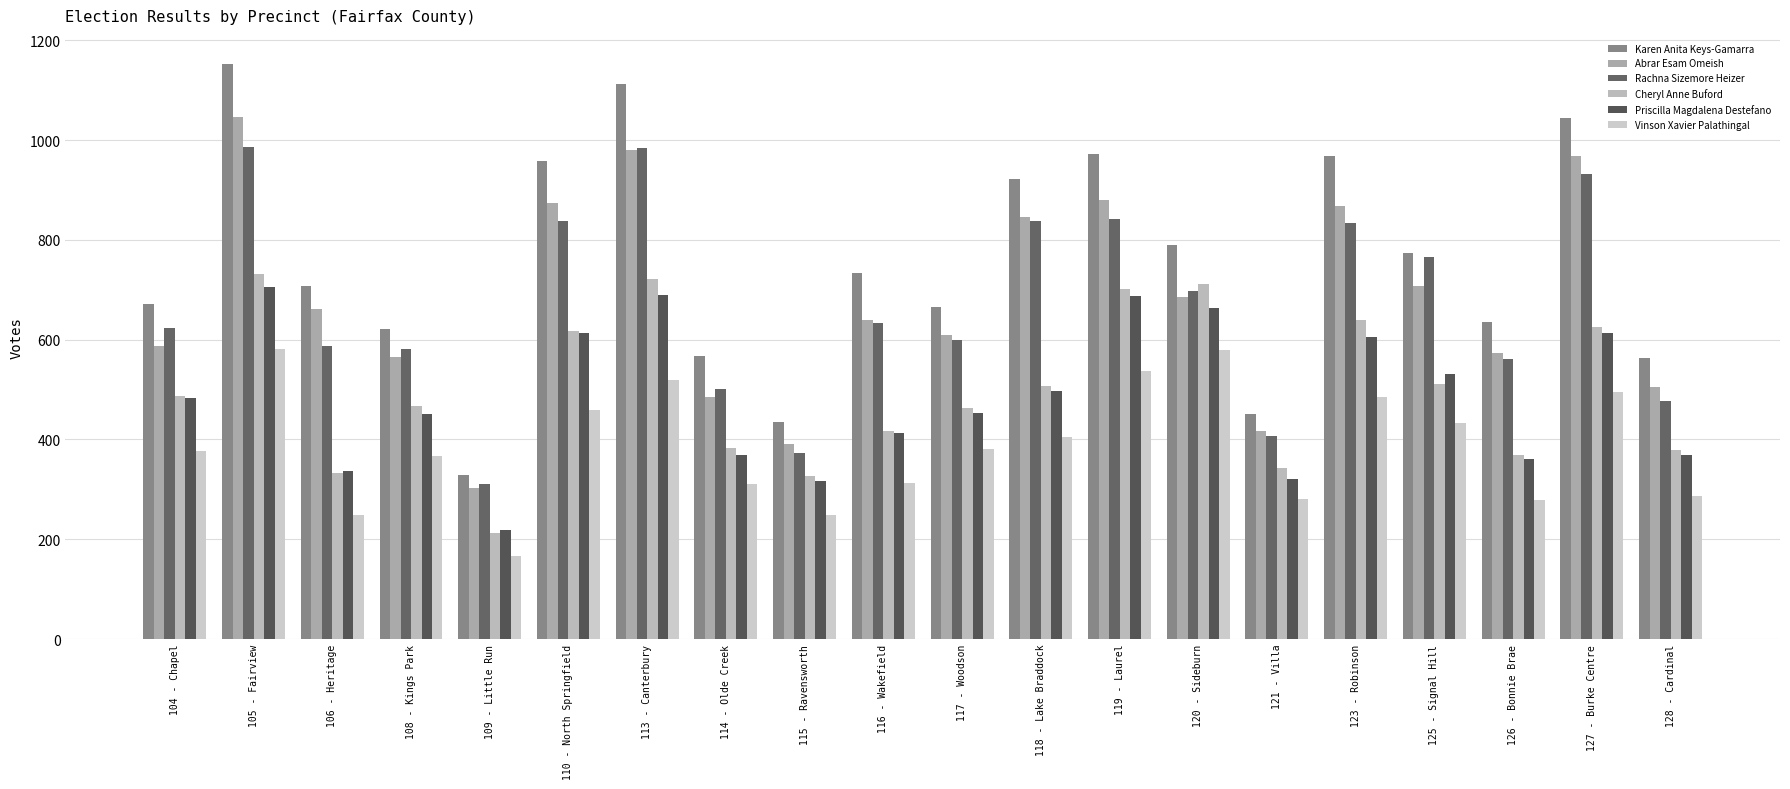

Reading left to right, transcribe all the data shown in this chart.

Karen Anita Keys-Gamarra: 104 - Chapel=671	105 - Fairview=1153	106 - Heritage=707	108 - Kings Park=622	109 - Little Run=328	110 - North Springfield=957	113 - Canterbury=1112	114 - Olde Creek=567	115 - Ravensworth=434	116 - Wakefield=733	117 - Woodson=665	118 - Lake Braddock=921	119 - Laurel=971	120 - Sideburn=789	121 - Villa=451	123 - Robinson=967	125 - Signal Hill=773	126 - Bonnie Brae=636	127 - Burke Centre=1044	128 - Cardinal=564
Abrar Esam Omeish: 104 - Chapel=587	105 - Fairview=1047	106 - Heritage=661	108 - Kings Park=565	109 - Little Run=303	110 - North Springfield=873	113 - Canterbury=979	114 - Olde Creek=484	115 - Ravensworth=391	116 - Wakefield=639	117 - Woodson=610	118 - Lake Braddock=846	119 - Laurel=879	120 - Sideburn=686	121 - Villa=417	123 - Robinson=867	125 - Signal Hill=707	126 - Bonnie Brae=574	127 - Burke Centre=968	128 - Cardinal=505
Rachna Sizemore Heizer: 104 - Chapel=623	105 - Fairview=986	106 - Heritage=588	108 - Kings Park=582	109 - Little Run=311	110 - North Springfield=838	113 - Canterbury=983	114 - Olde Creek=501	115 - Ravensworth=373	116 - Wakefield=634	117 - Woodson=600	118 - Lake Braddock=837	119 - Laurel=841	120 - Sideburn=697	121 - Villa=406	123 - Robinson=834	125 - Signal Hill=765	126 - Bonnie Brae=562	127 - Burke Centre=932	128 - Cardinal=477
Cheryl Anne Buford: 104 - Chapel=487	105 - Fairview=731	106 - Heritage=332	108 - Kings Park=467	109 - Little Run=213	110 - North Springfield=618	113 - Canterbury=722	114 - Olde Creek=382	115 - Ravensworth=327	116 - Wakefield=417	117 - Woodson=463	118 - Lake Braddock=508	119 - Laurel=701	120 - Sideburn=712	121 - Villa=343	123 - Robinson=639	125 - Signal Hill=511	126 - Bonnie Brae=369	127 - Burke Centre=625	128 - Cardinal=379
Priscilla Magdalena Destefano: 104 - Chapel=483	105 - Fairview=705	106 - Heritage=337	108 - Kings Park=450	109 - Little Run=218	110 - North Springfield=614	113 - Canterbury=689	114 - Olde Creek=368	115 - Ravensworth=316	116 - Wakefield=413	117 - Woodson=453	118 - Lake Braddock=498	119 - Laurel=687	120 - Sideburn=664	121 - Villa=321	123 - Robinson=606	125 - Signal Hill=531	126 - Bonnie Brae=360	127 - Burke Centre=614	128 - Cardinal=368
Vinson Xavier Palathingal: 104 - Chapel=377	105 - Fairview=581	106 - Heritage=248	108 - Kings Park=366	109 - Little Run=166	110 - North Springfield=458	113 - Canterbury=519	114 - Olde Creek=310	115 - Ravensworth=249	116 - Wakefield=313	117 - Woodson=380	118 - Lake Braddock=405	119 - Laurel=537	120 - Sideburn=580	121 - Villa=280	123 - Robinson=484	125 - Signal Hill=433	126 - Bonnie Brae=279	127 - Burke Centre=495	128 - Cardinal=287